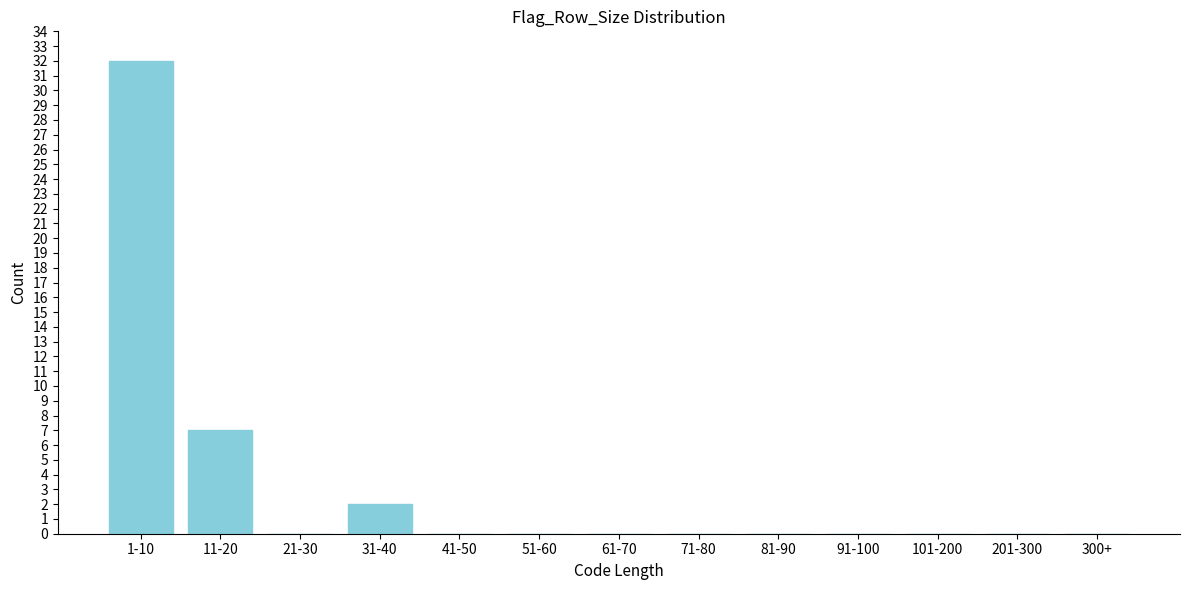

Reading left to right, transcribe all the data shown in this chart.

1-10=32	11-20=7	21-30=0	31-40=2	41-50=0	51-60=0	61-70=0	71-80=0	81-90=0	91-100=0	101-200=0	201-300=0	300+=0